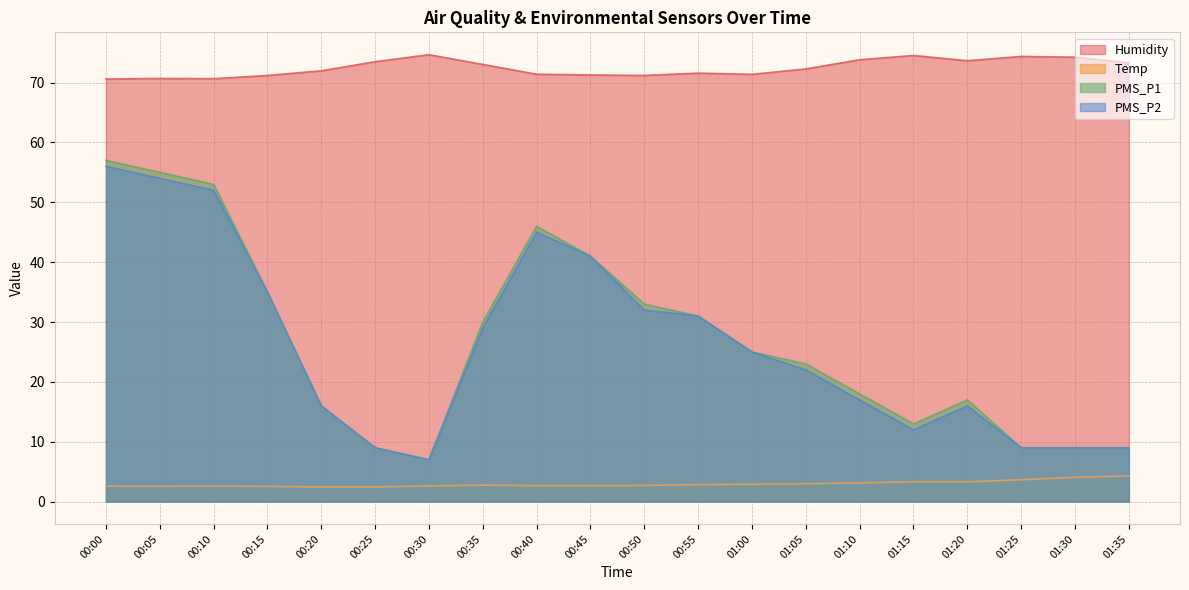

What is the smallest value displayed?

2.5